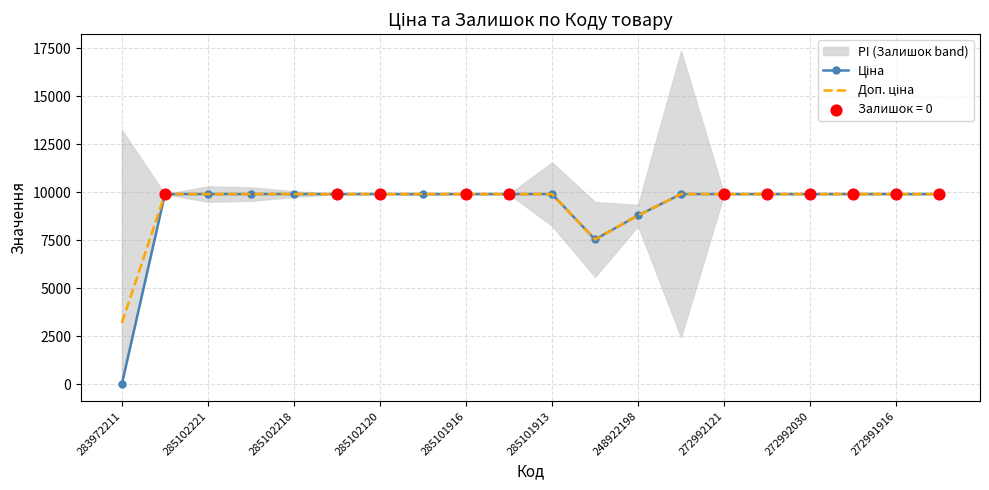

What are all the series names shown in the legend?

Ціна, Доп. ціна